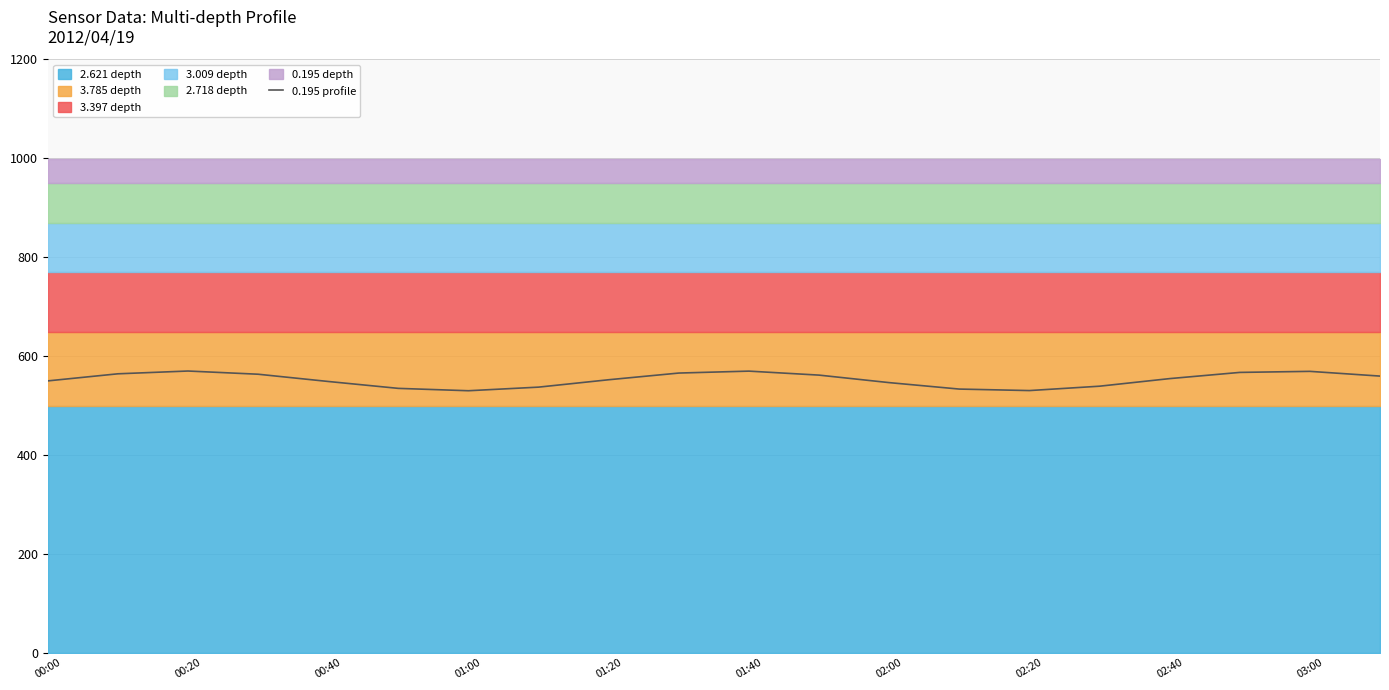

The 0.195 profile series shows 546.0 at 02:00. True or false?

True